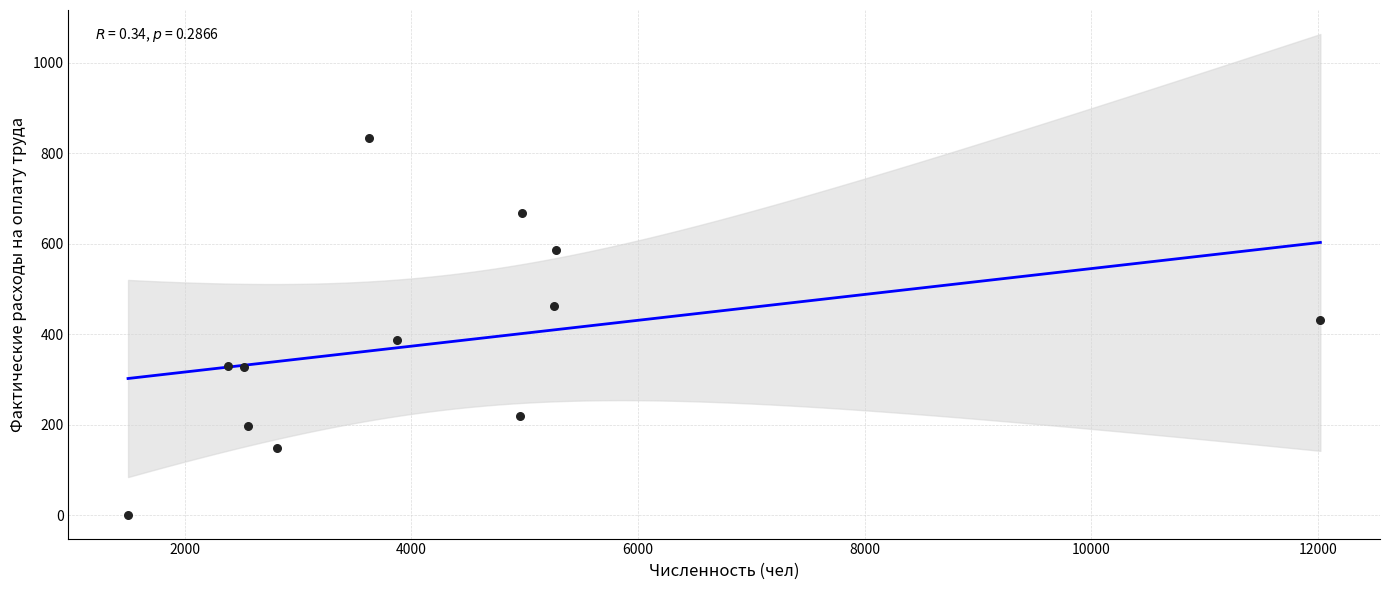

What Y value in the scatter plot is closest to 417?

431.7